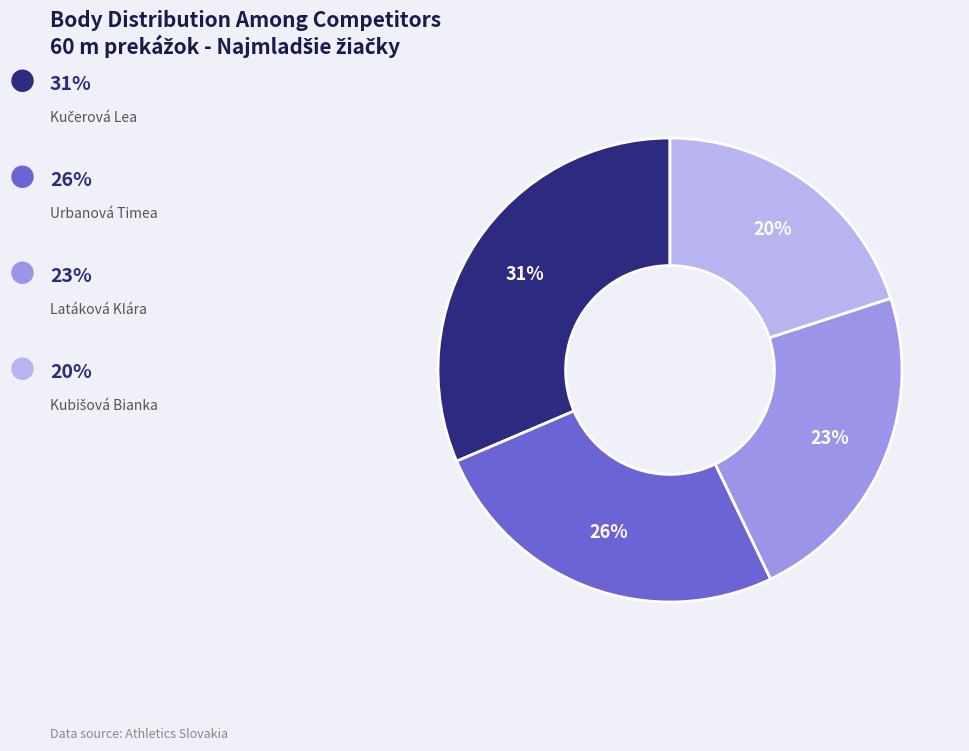

To the nearest percent, what is the difference between the largest and smallest slice percentages?

11%